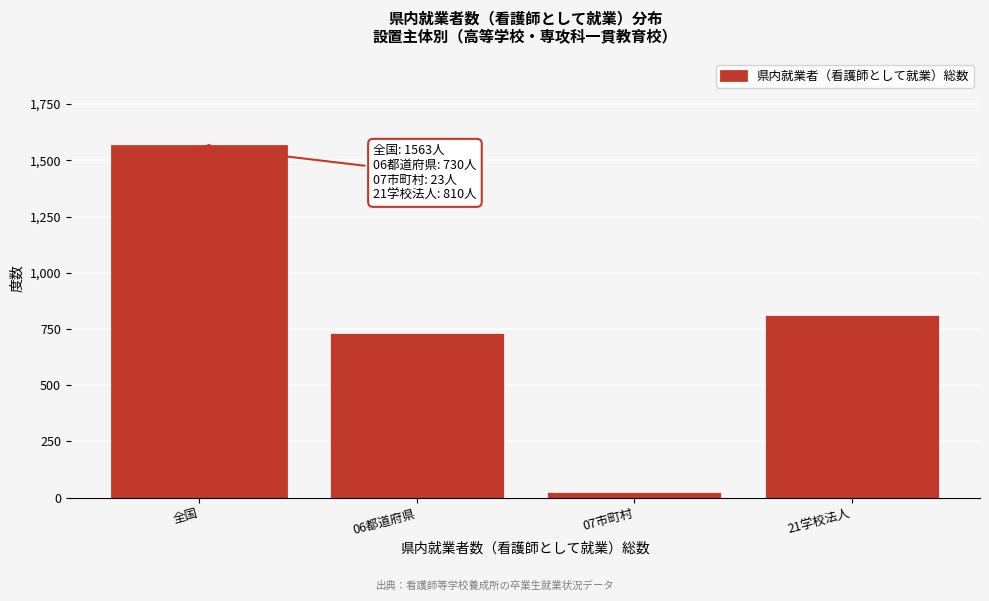

Reading right to left, transcribe all the data shown in this chart.

21学校法人=810	07市町村=23	06都道府県=730	全国=1563